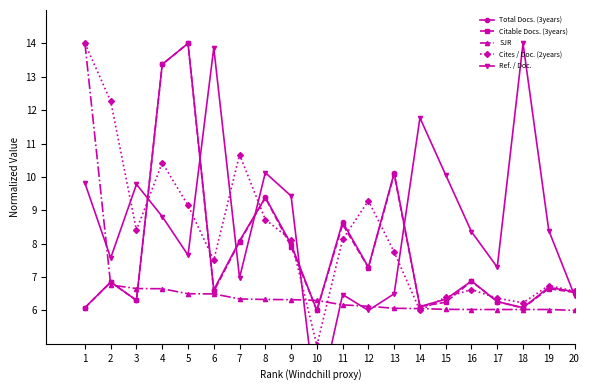

What is the approximate value of SJR at 5?

6.5